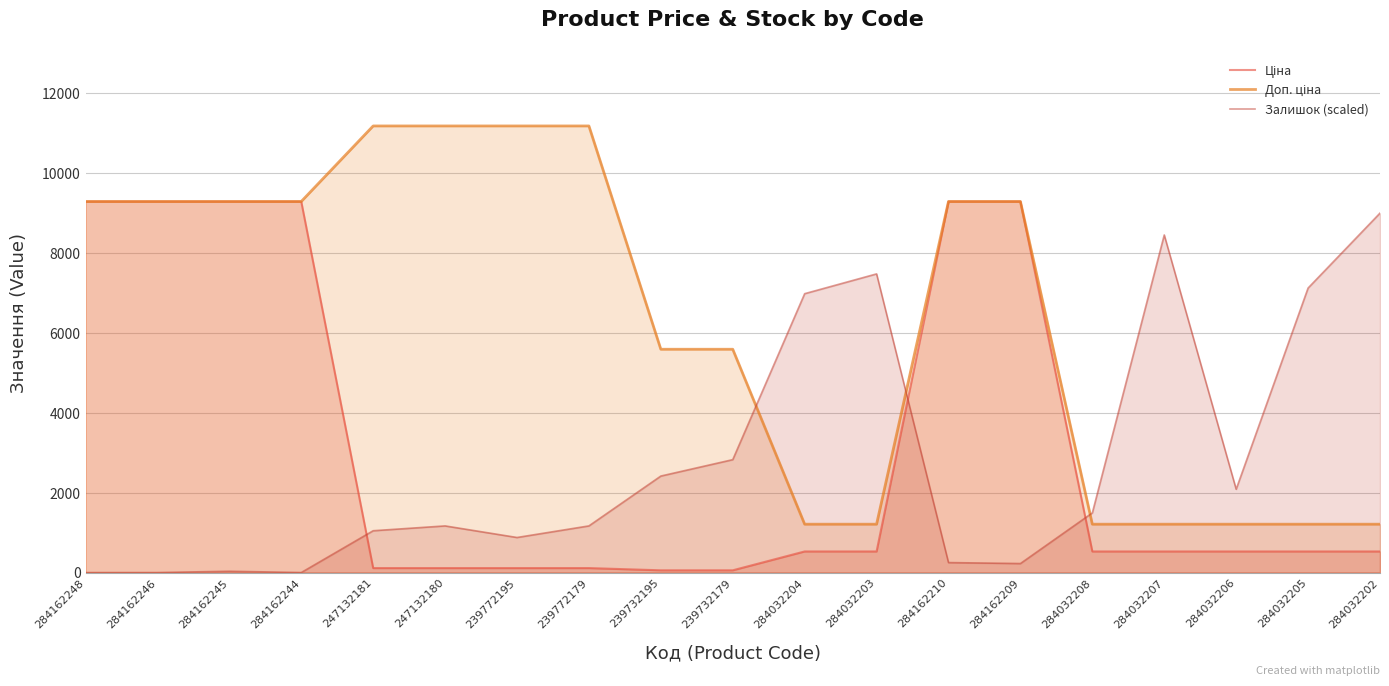

At which label does Ціна first exceed 528?

284162248